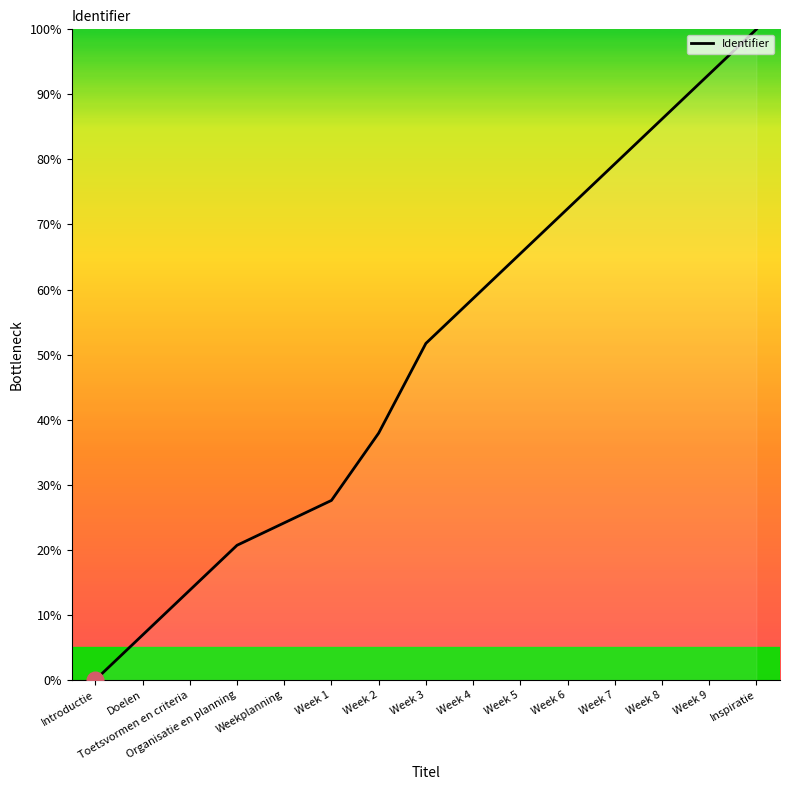

List the labels in order of value, largest first.

Inspiratie, Week 9, Week 8, Week 7, Week 6, Week 5, Week 4, Week 3, Week 2, Week 1, Weekplanning, Organisatie en planning, Toetsvormen en criteria, Doelen, Introductie